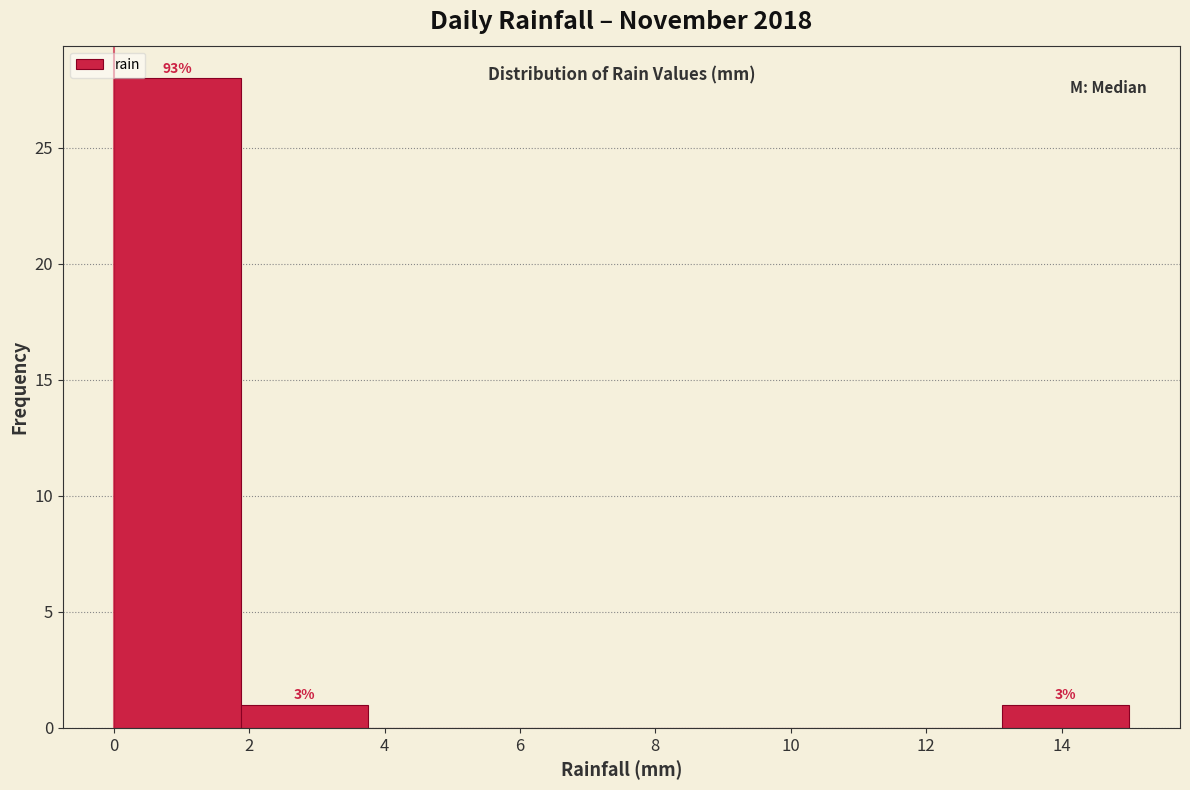

Which range on the x-axis has the tallest bar?

0.0 to 1.8